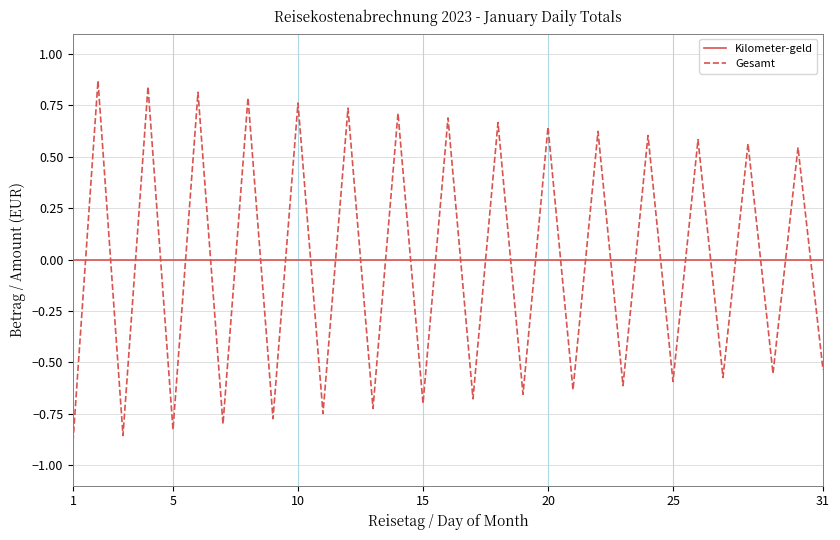

Which series has the largest range (max minus min)?

Gesamt